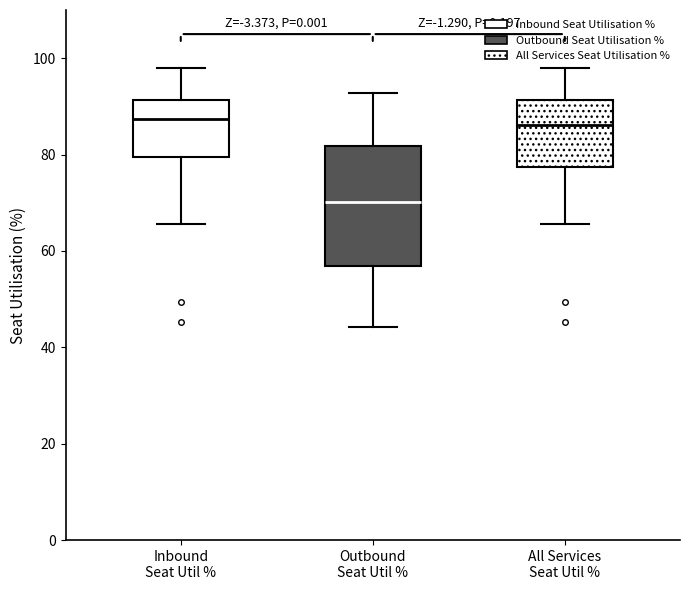

Reading left to right, read every box against the y-axis: the position of its median line, the range the box covers, and the ends of its whiskers. The values are not printed on the chart, so give them approximately, as read against the axis.

Inbound Seat Util %: median 88, box 80 to 92, whiskers 66 to 98
Outbound Seat Util %: median 70, box 56 to 82, whiskers 44 to 92
All Services Seat Util %: median 86, box 78 to 92, whiskers 66 to 98